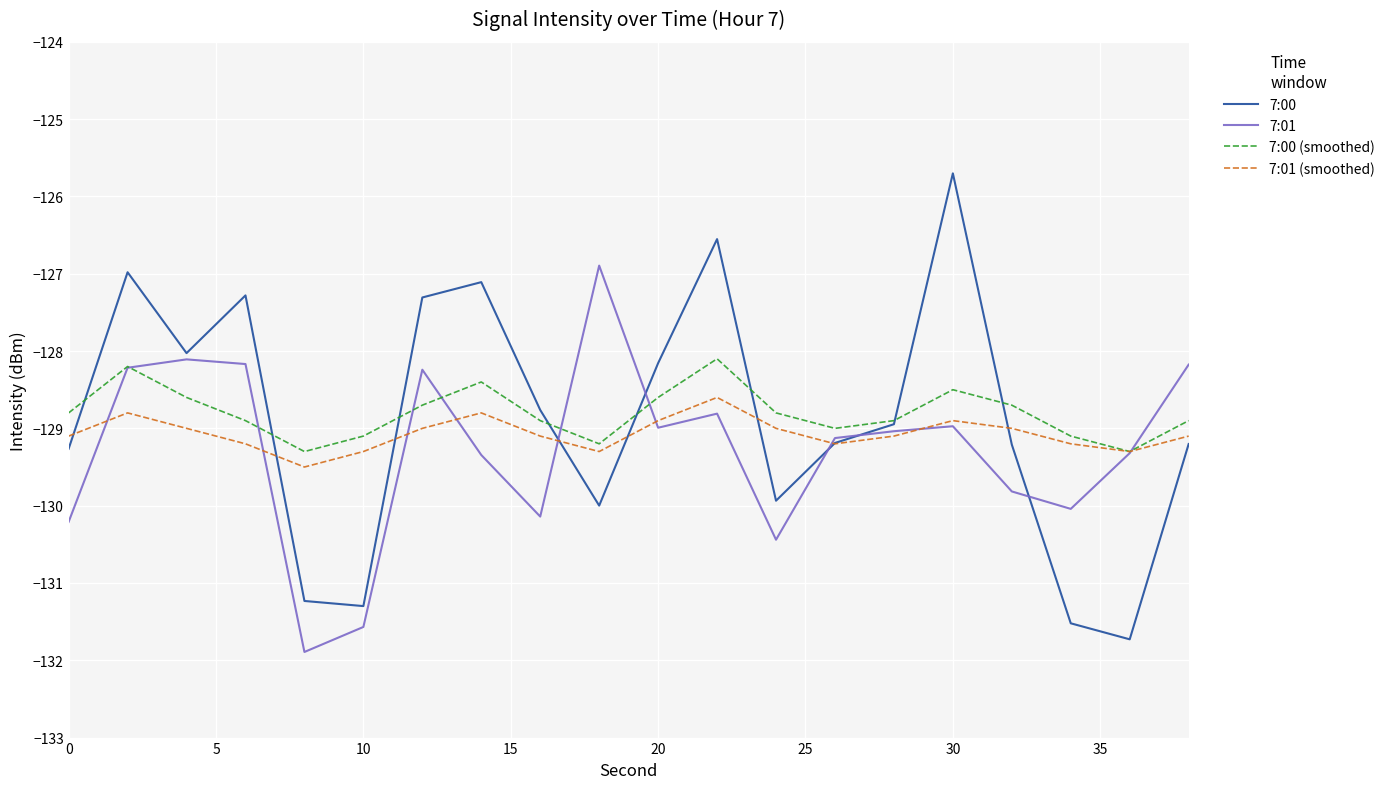

What is the highest value of the 7:01 (smoothed) series?

-128.6